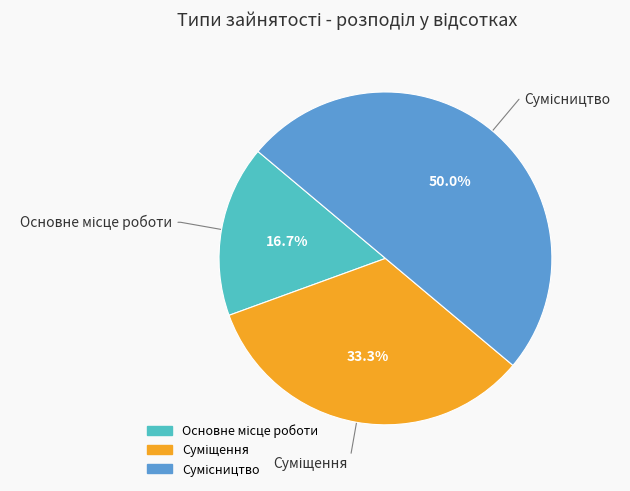

How many segments does this pie chart have?

3